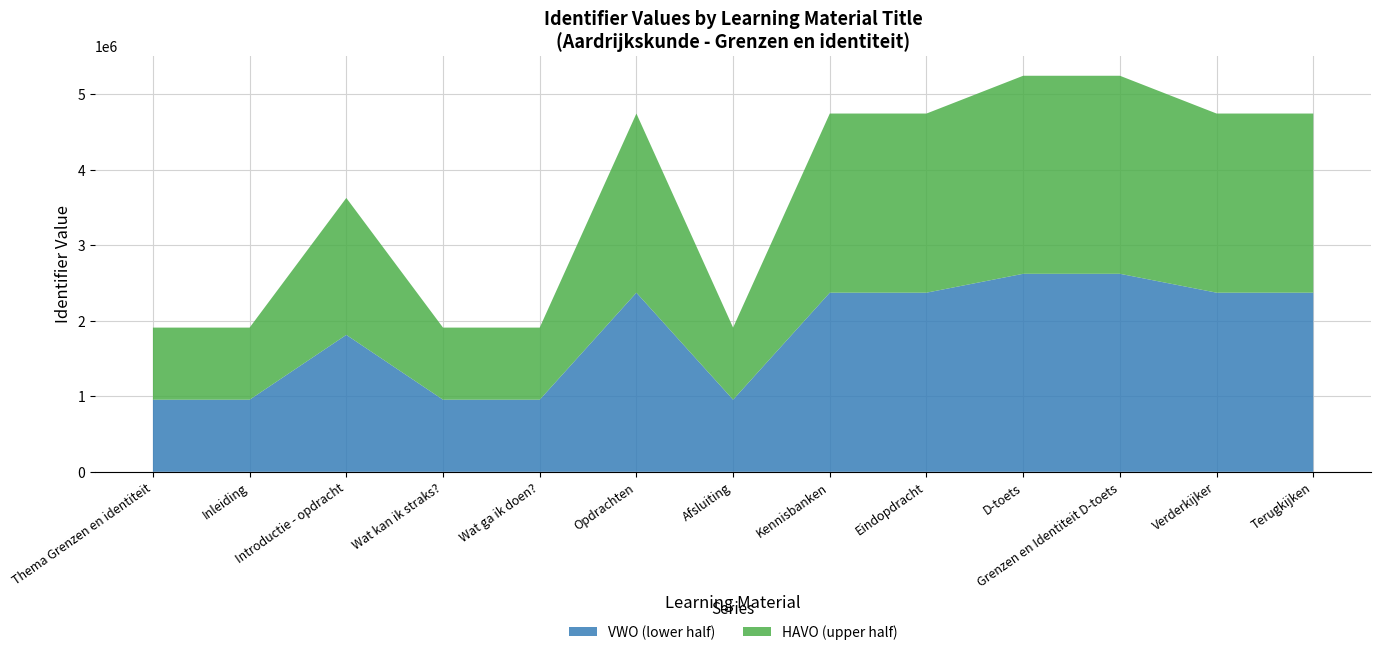

Reading left to right, list all the values displayed in this chart.

1910849	1910850	3628826	1910852	1910854	4747236	1911036	4747238	4747240	5247895	5247897	4747241	4747242